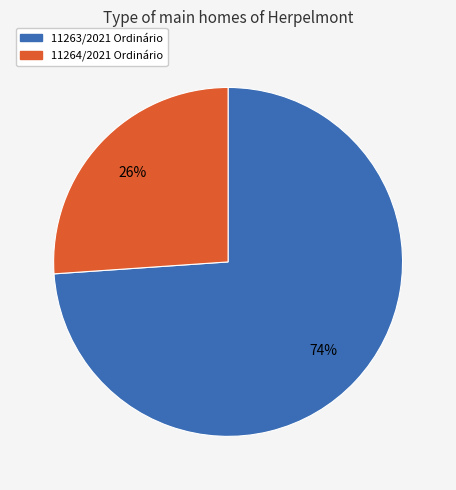

Which category accounts for the majority?

11263/2021 Ordinário